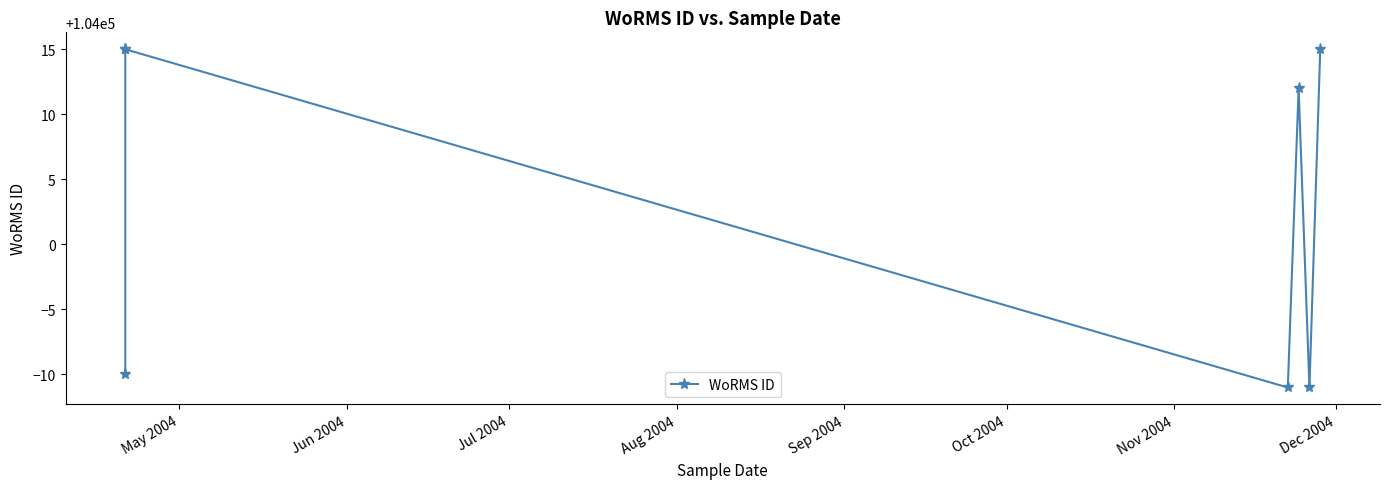

Between Jun 2004 and Nov 2004, which is larger?

Jun 2004